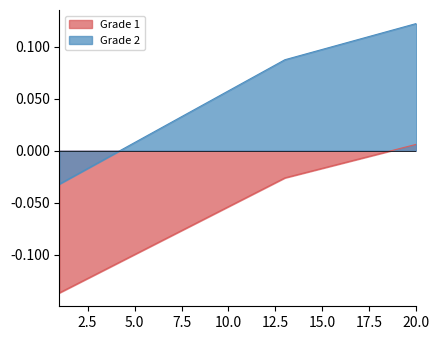

What are all the series names shown in the legend?

Grade 1, Grade 2